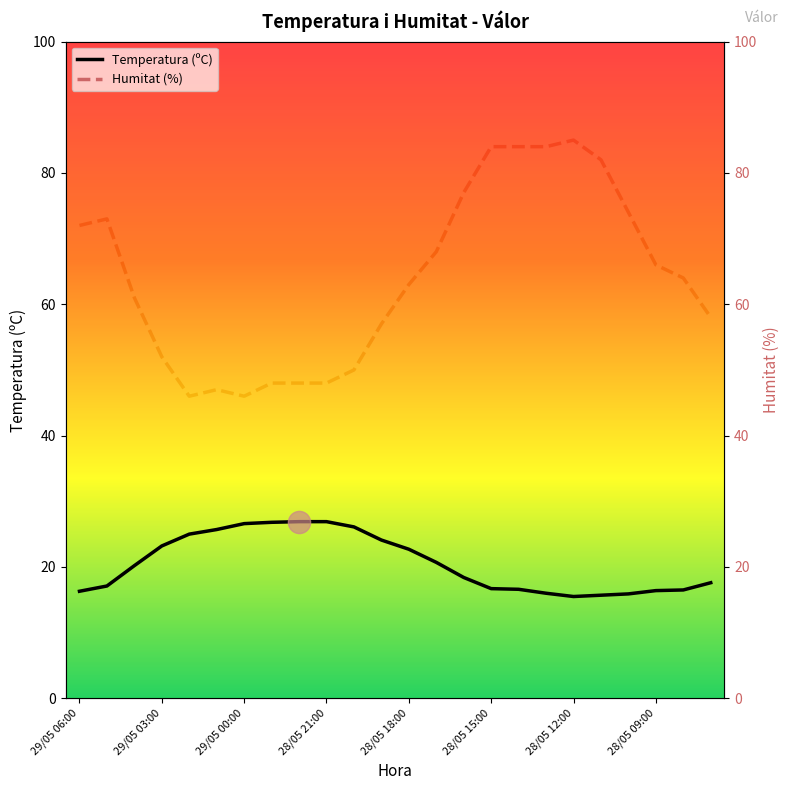

Read the Temperatura (ºC) value at 29/05 06:00.

16.3